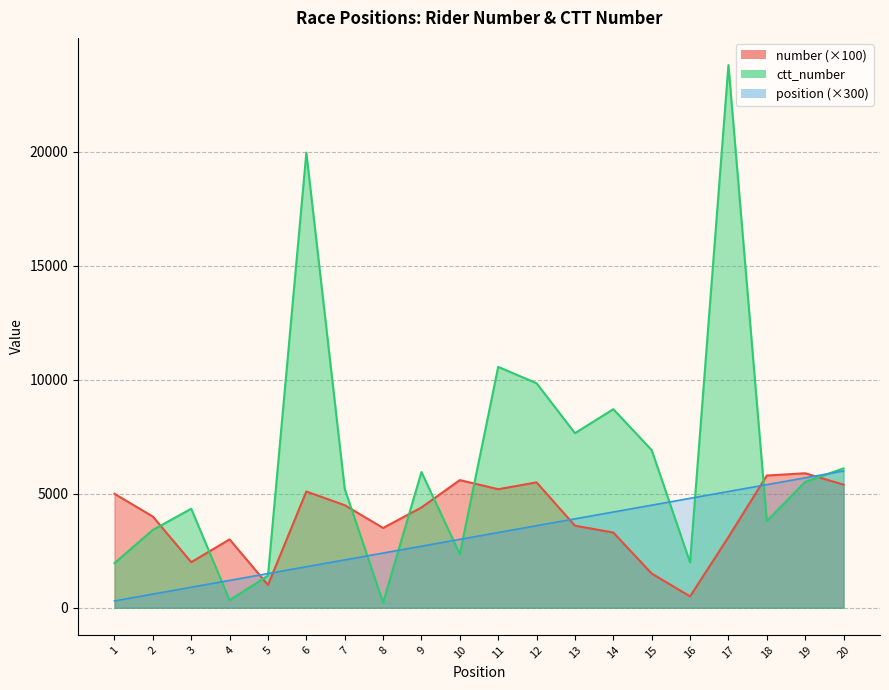

Reading right to left, what are all the values shown in this chart?

number: 20=5400	19=5900	18=5800	17=3100	16=500	15=1500	14=3300	13=3600	12=5500	11=5200	10=5600	9=4400	8=3500	7=4500	6=5100	5=1000	4=3000	3=2000	2=4000	1=5000
ctt_number: 20=6114	19=5521	18=3802	17=23806	16=1988	15=6916	14=8710	13=7659	12=9847	11=10566	10=2354	9=5954	8=227	7=5216	6=19960	5=1411	4=334	3=4344	2=3415	1=1957
position: 20=6000	19=5700	18=5400	17=5100	16=4800	15=4500	14=4200	13=3900	12=3600	11=3300	10=3000	9=2700	8=2400	7=2100	6=1800	5=1500	4=1200	3=900	2=600	1=300